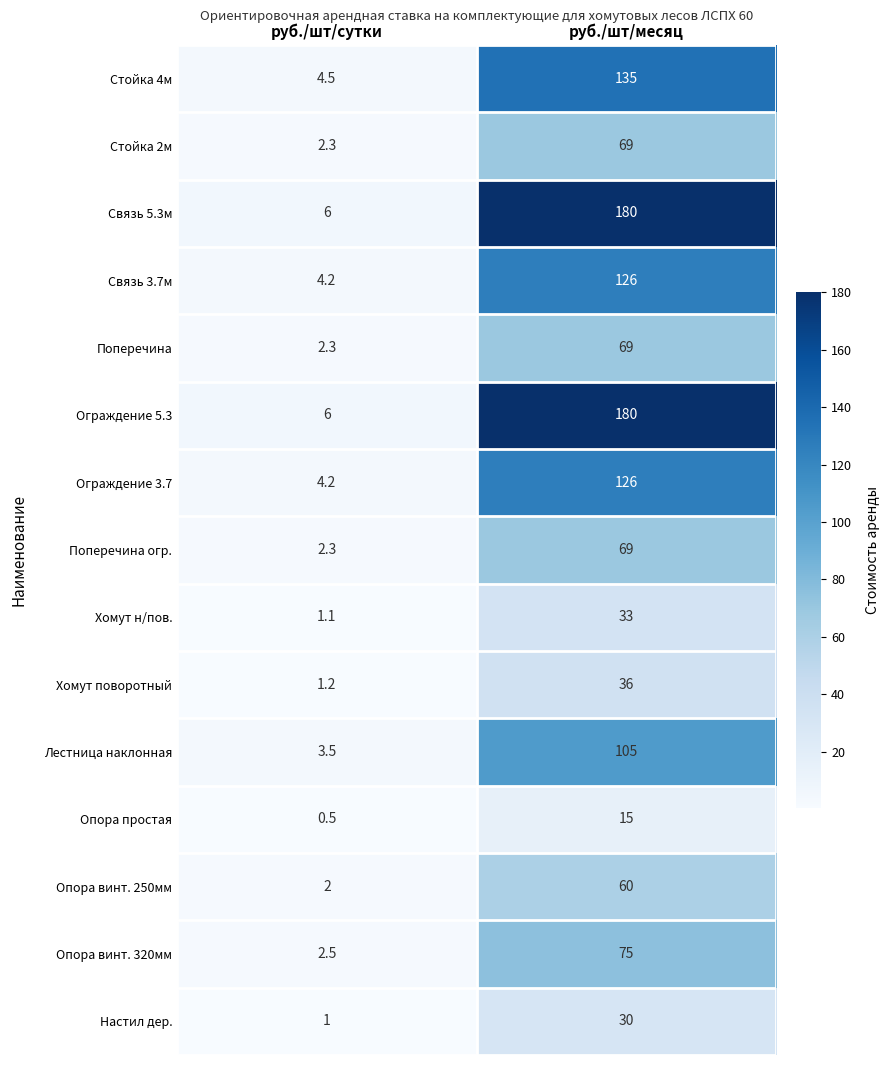

What is the greatest value displayed?

180.0